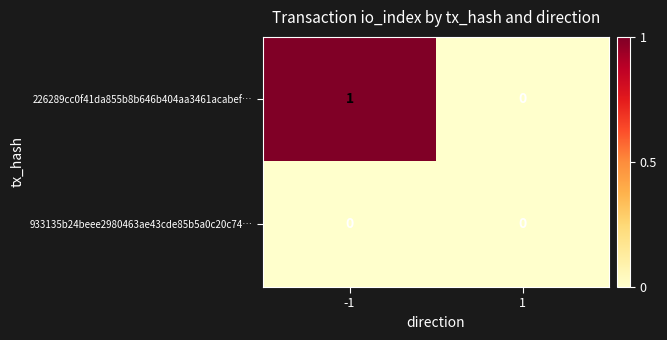

How many series are shown in this chart?

2